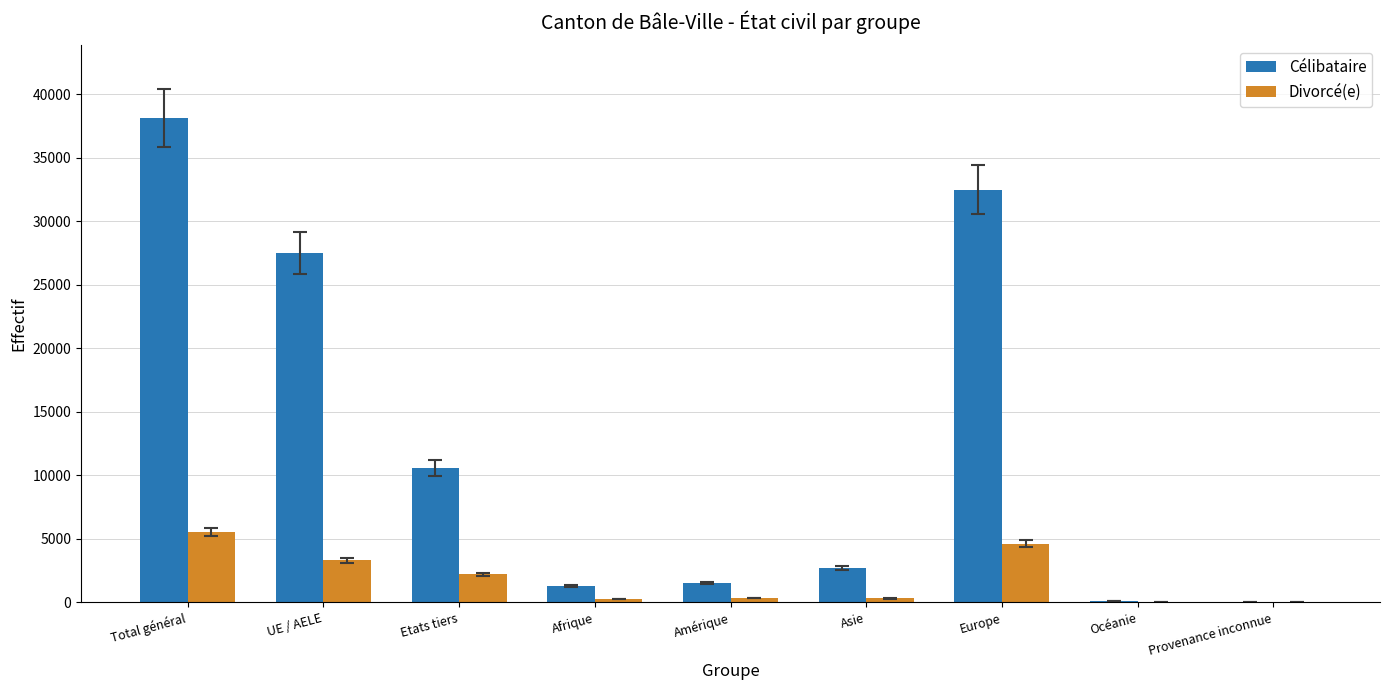

Which label corresponds to the largest value in the chart?

Total général